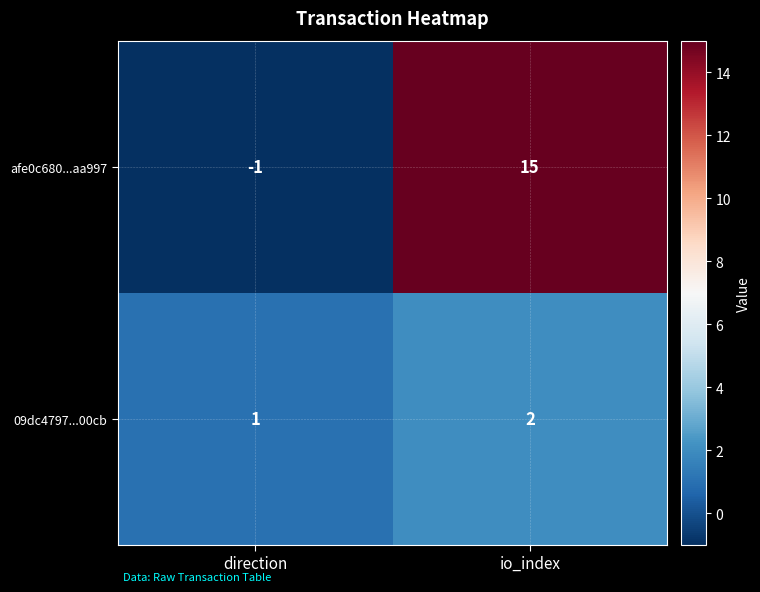

Rank the series by their average value, from lowest to highest.

09dc4797...00cb, afe0c680...aa997